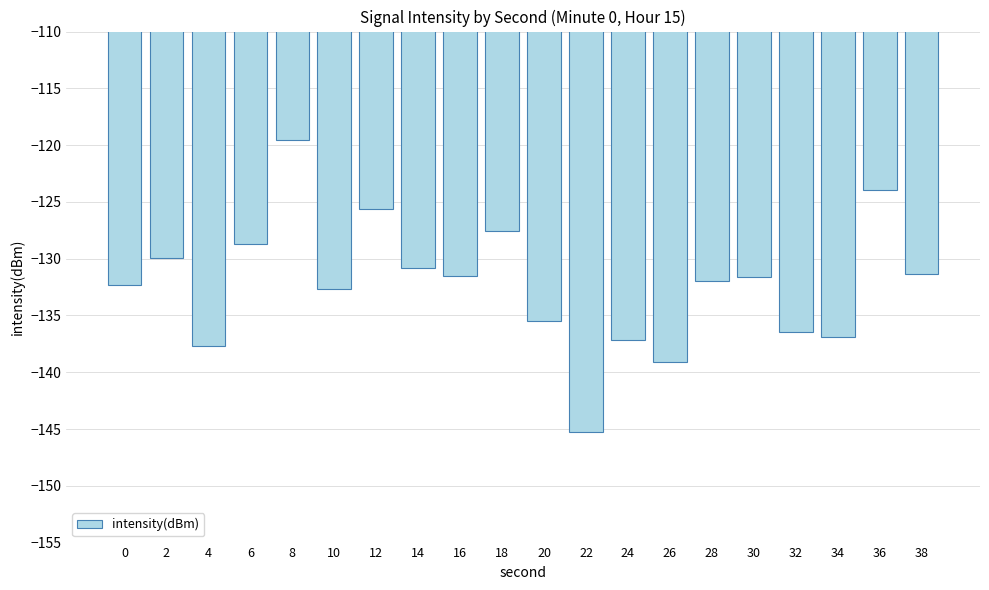

What is the smallest value displayed?

-145.3